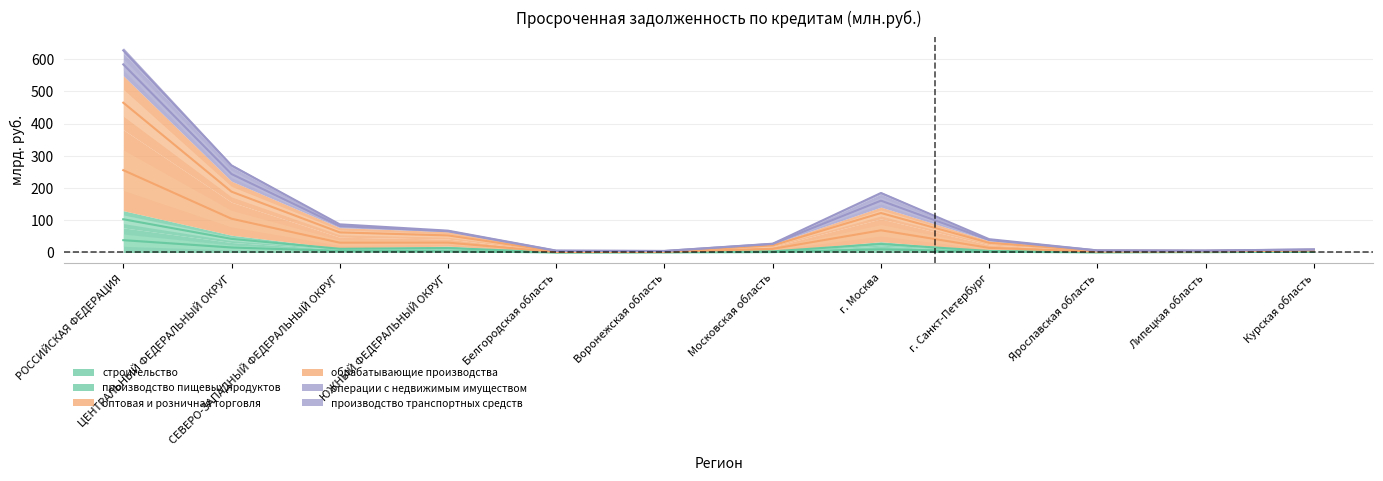

Is it true that производство пищевых продуктов equals 26.4 at г. Москва?

True